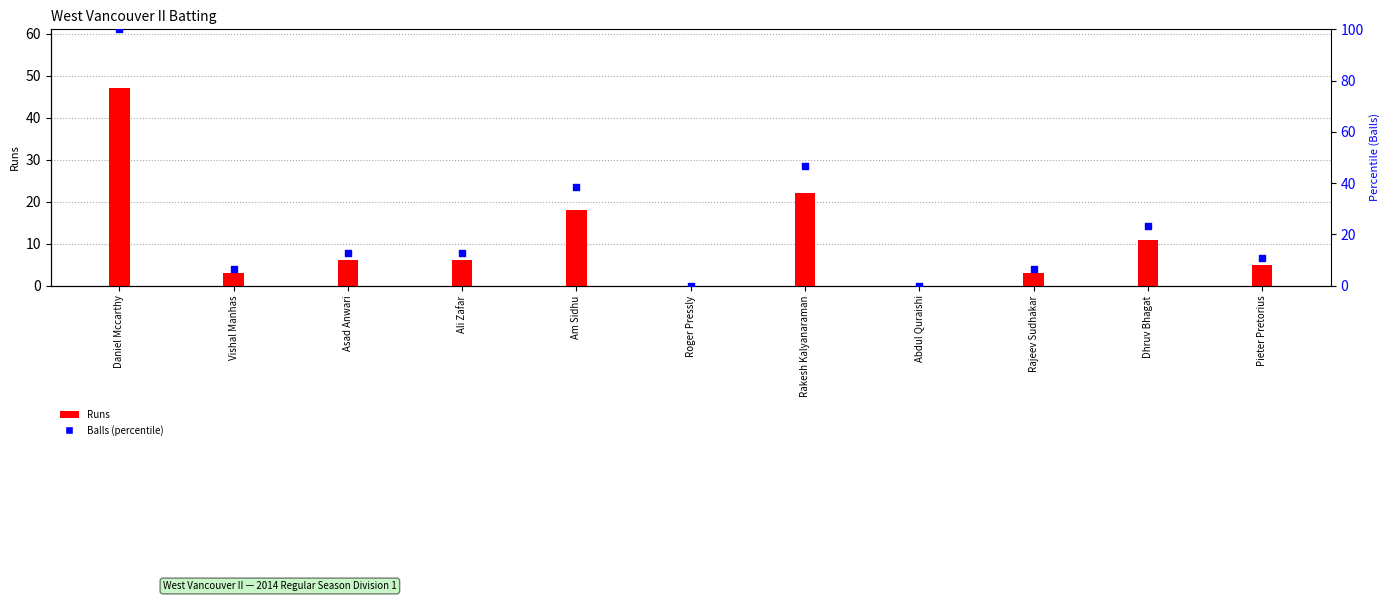

What is the total value across all series at Rakesh Kalyanaraman?

68.8